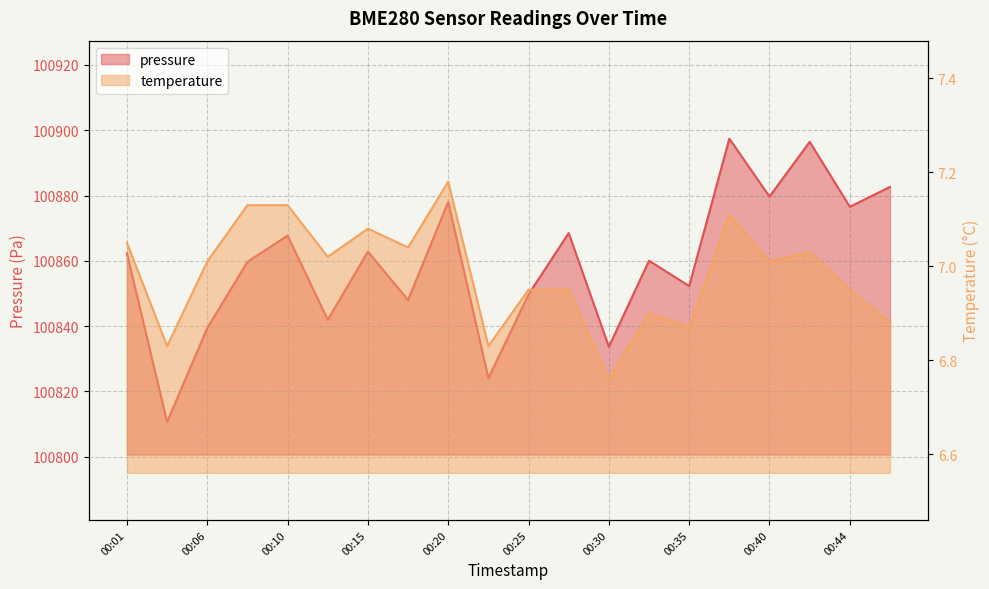

Reading right to left, transcribe all the data shown in this chart.

pressure: 00:47=100882.6	00:44=100876.6	00:42=100896.4	00:40=100879.7	00:37=100897.4	00:35=100852.3	00:32=100860.0	00:30=100833.7	00:27=100868.5	00:25=100849.7	00:23=100824.1	00:20=100878.1	00:18=100848.0	00:15=100862.8	00:13=100841.9	00:10=100867.7	00:08=100859.7	00:06=100839.4	00:03=100810.7	00:01=100862.2
temperature: 00:47=6.9	00:44=7.0	00:42=7.0	00:40=7.0	00:37=7.1	00:35=6.9	00:32=6.9	00:30=6.8	00:27=7.0	00:25=7.0	00:23=6.8	00:20=7.2	00:18=7.0	00:15=7.1	00:13=7.0	00:10=7.1	00:08=7.1	00:06=7.0	00:03=6.8	00:01=7.0